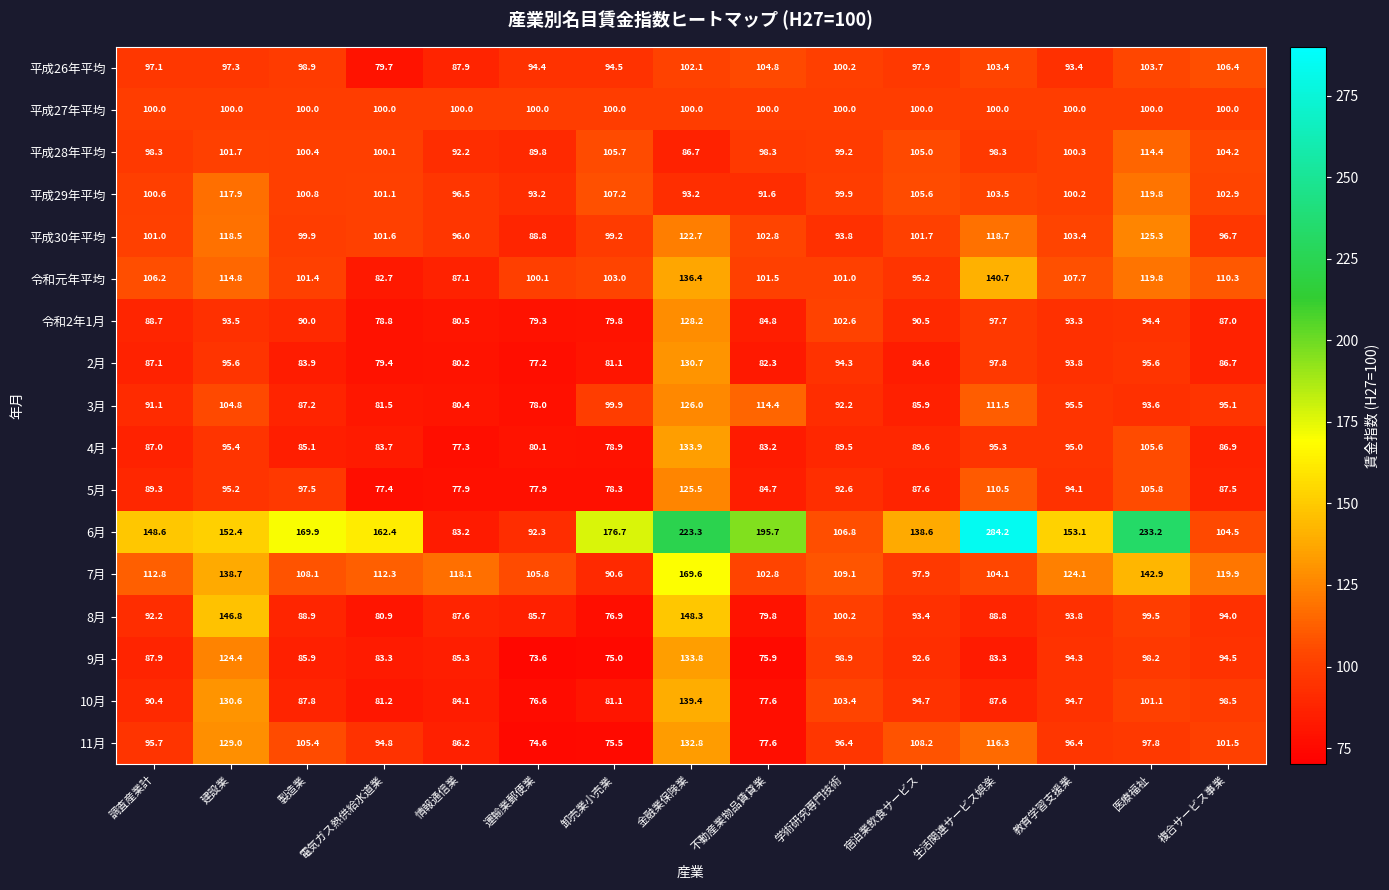

What is the approximate value of 6月 at 情報通信業?

83.2